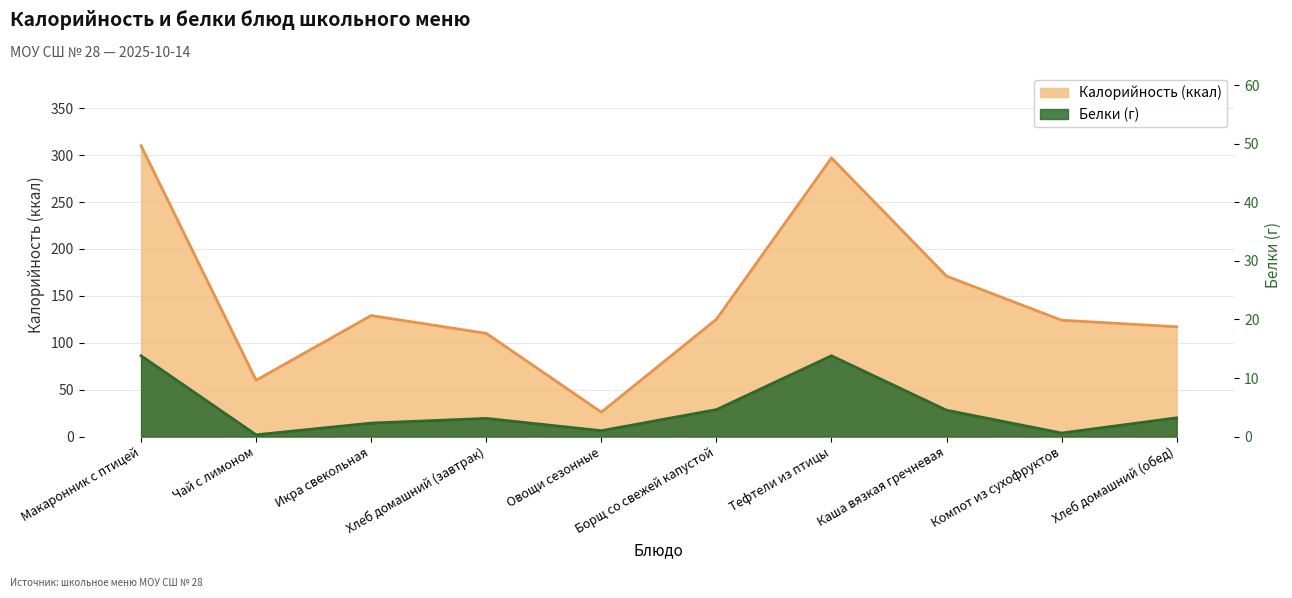

Where is Калорийность nearest to the value 168?

Каша вязкая гречневая